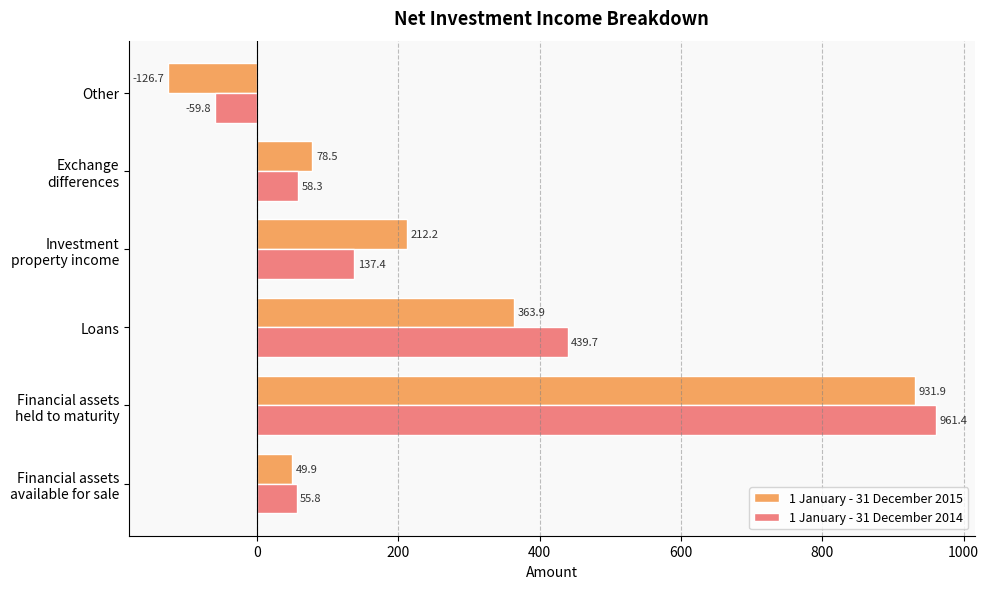

What is the difference between the maximum and second lowest values in the 1 January - 31 December 2014 series?

905.6